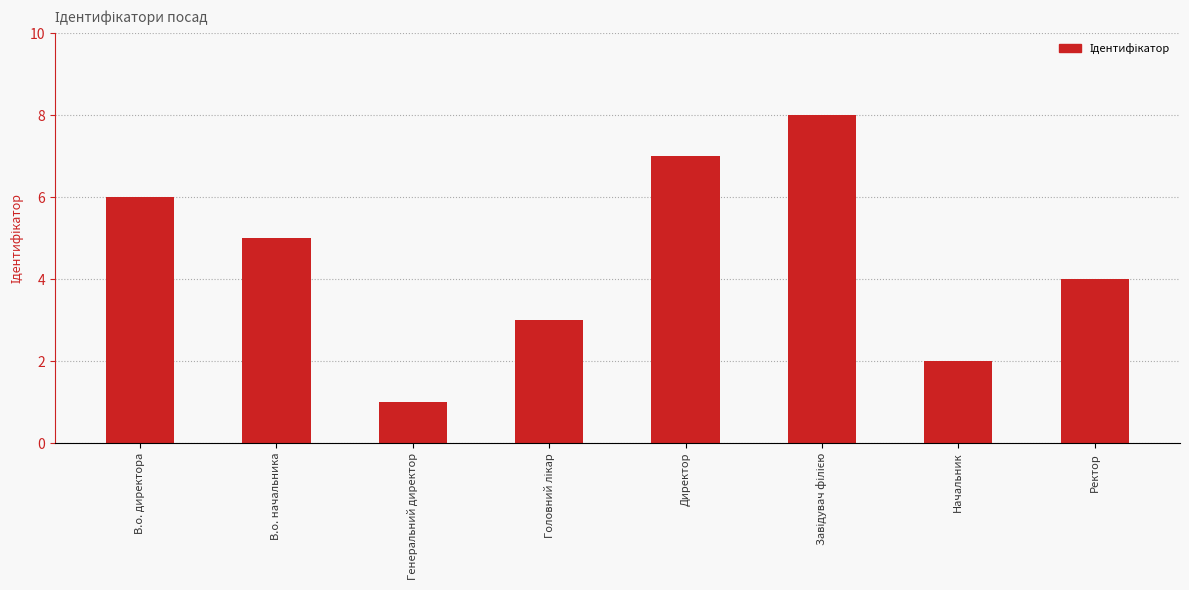

How many categories are shown in the chart?

8